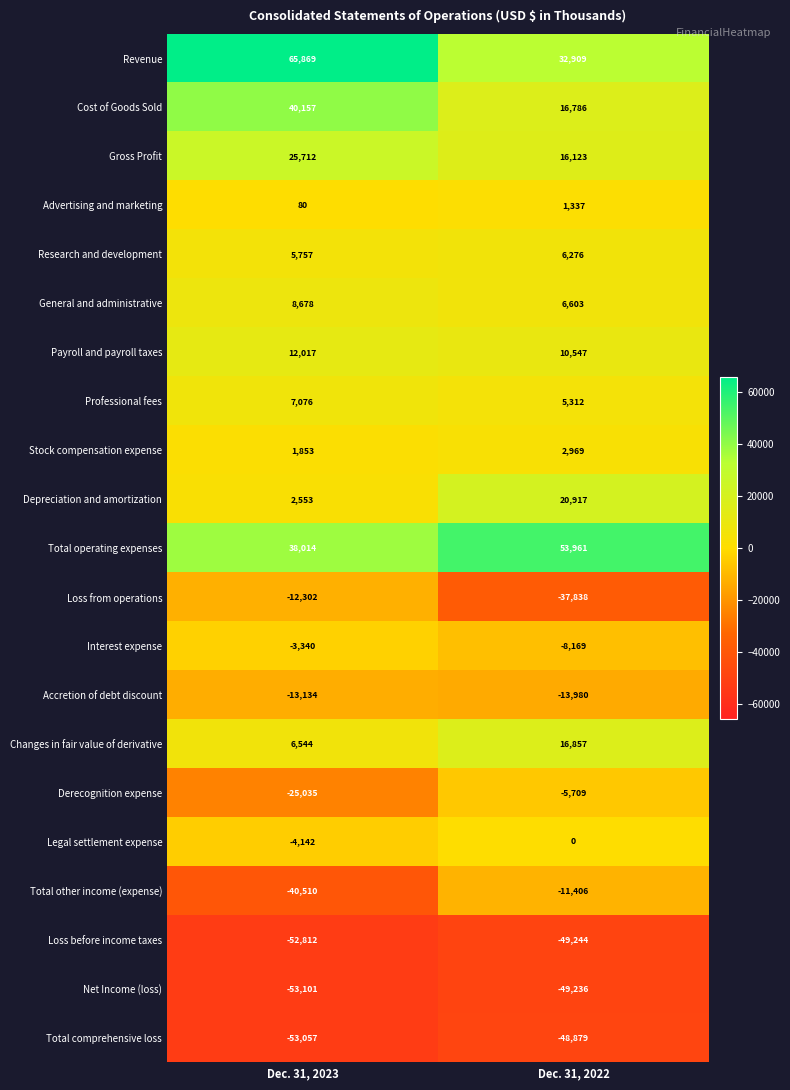

Which category has the highest value in the General and administrative series?

Dec. 31, 2023